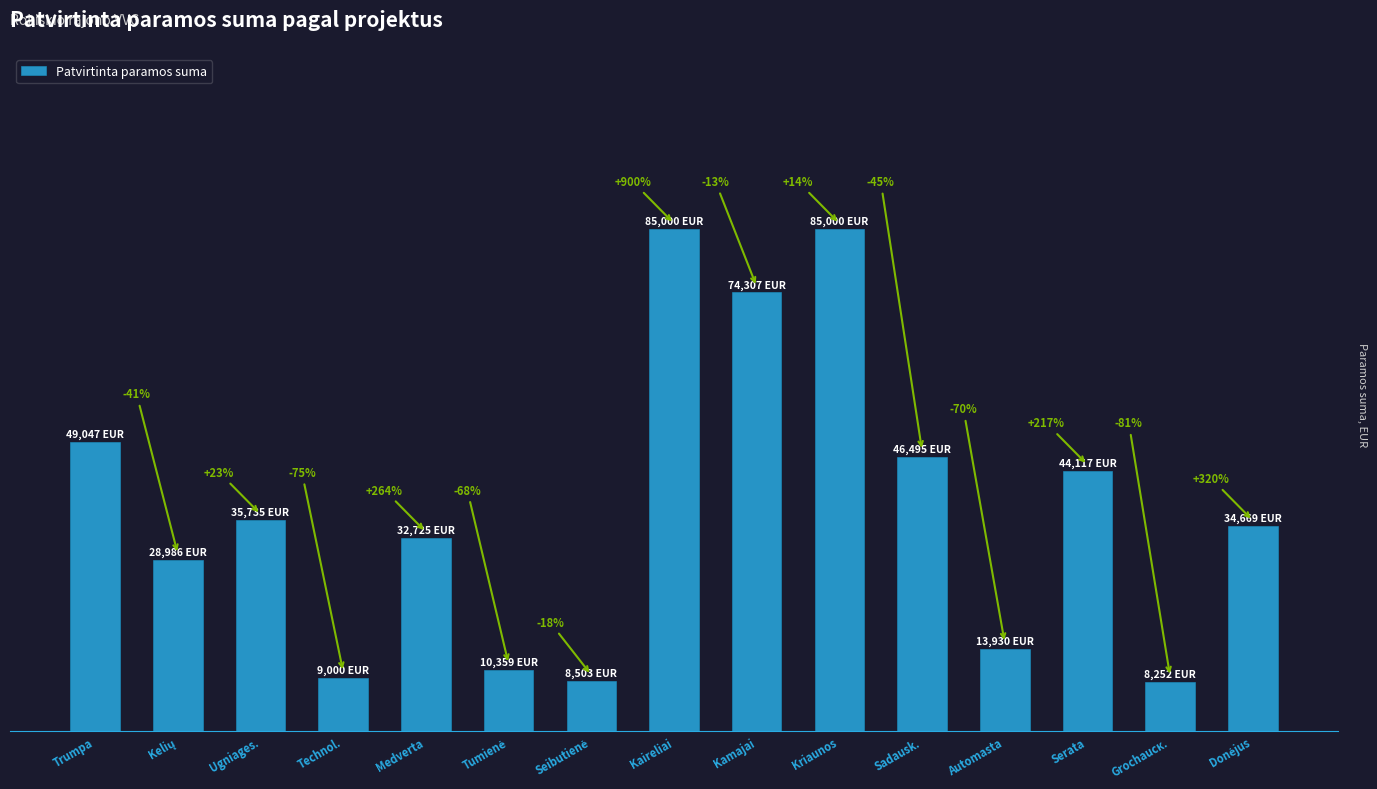

Are the bars horizontal?

No